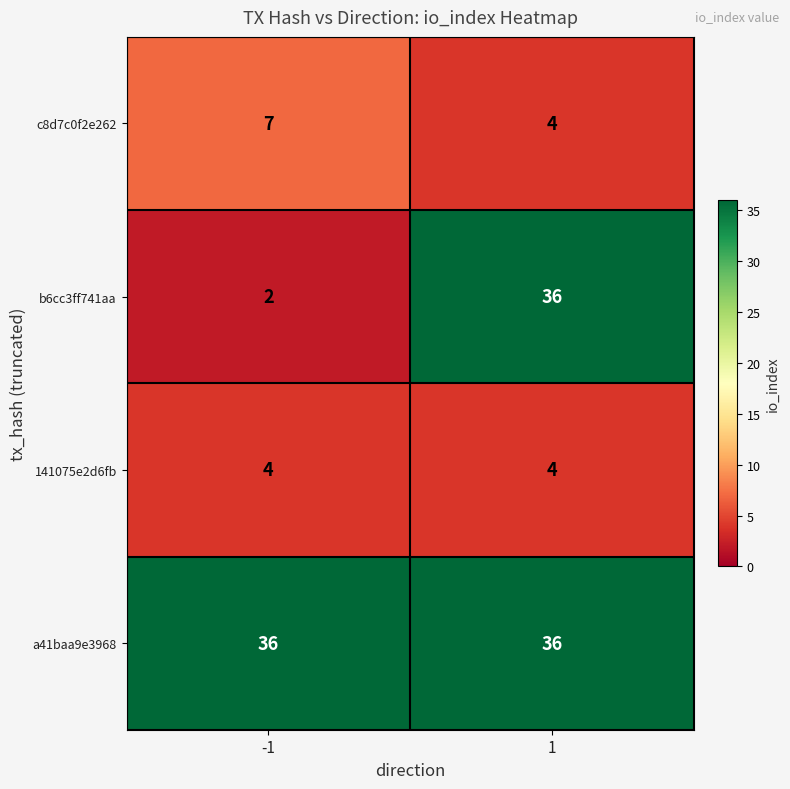

Reading left to right, transcribe all the data shown in this chart.

c8d7c0f2e262: -1=7	1=4
b6cc3ff741aa: -1=2	1=36
141075e2d6fb: -1=4	1=4
a41baa9e3968: -1=36	1=36